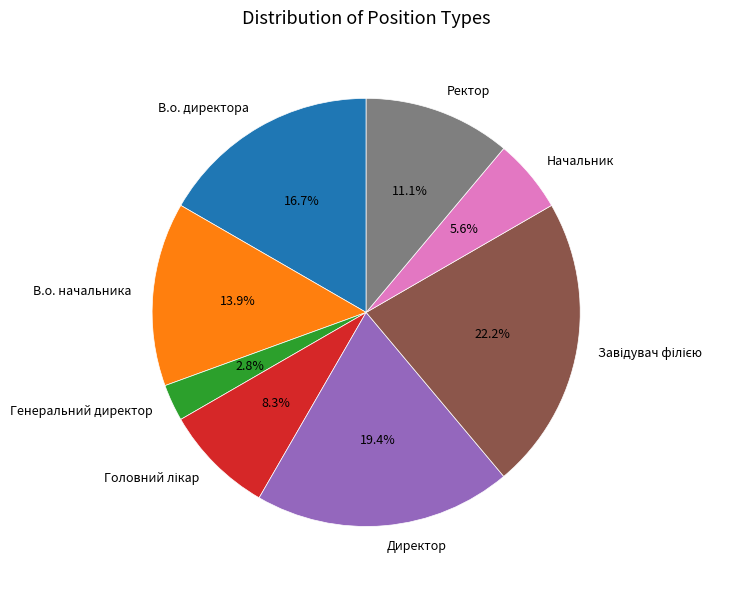

Between Начальник and Ректор, which is larger?

Ректор